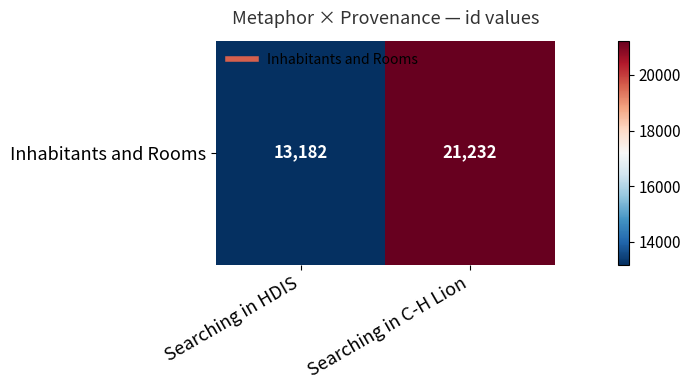

What is the sum of the values at Searching in C-H Lion and Searching in HDIS?

34414